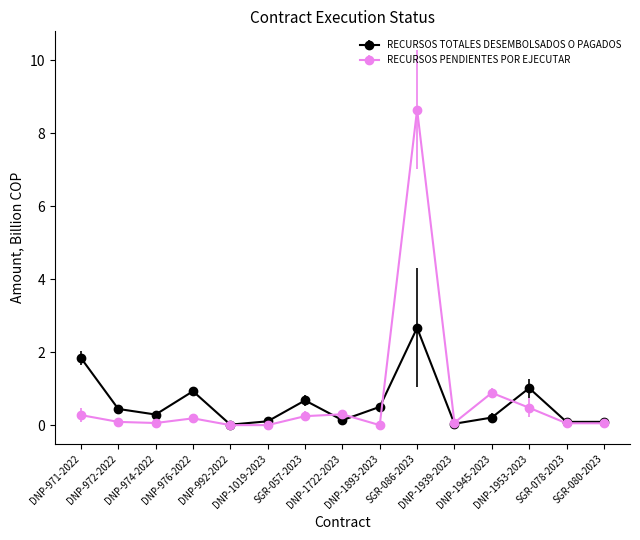

How many series are shown in this chart?

2